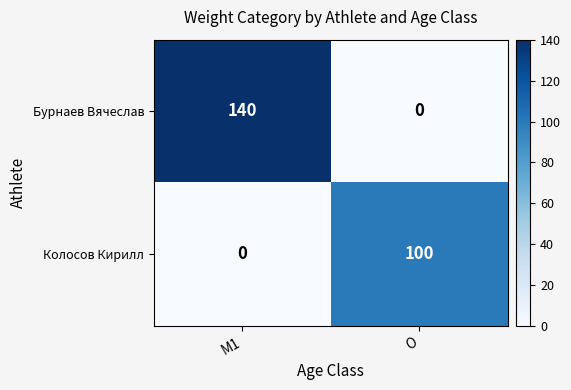

Reading left to right, transcribe all the data shown in this chart.

Бурнаев Вячеслав: 140	0
Колосов Кирилл: 0	100